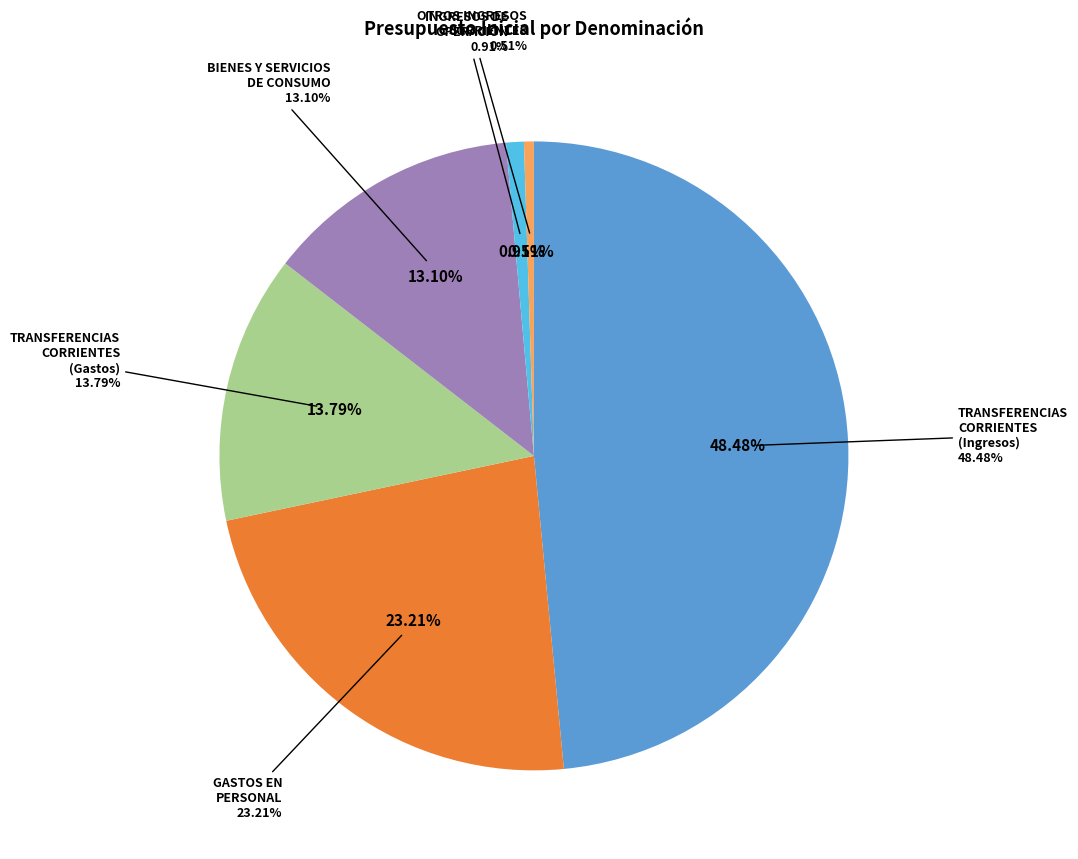

Is it true that TRANSFERENCIAS CORRIENTES (Ingresos) is 39% of the pie?

False